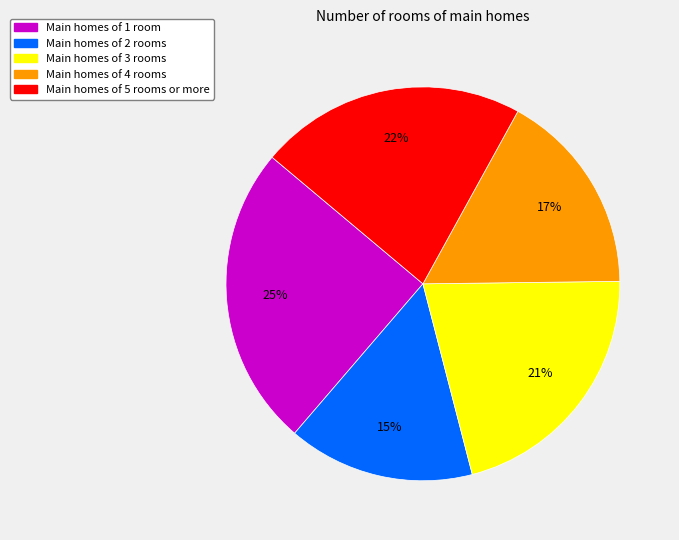

To the nearest percent, what is the average slice percentage?

20%